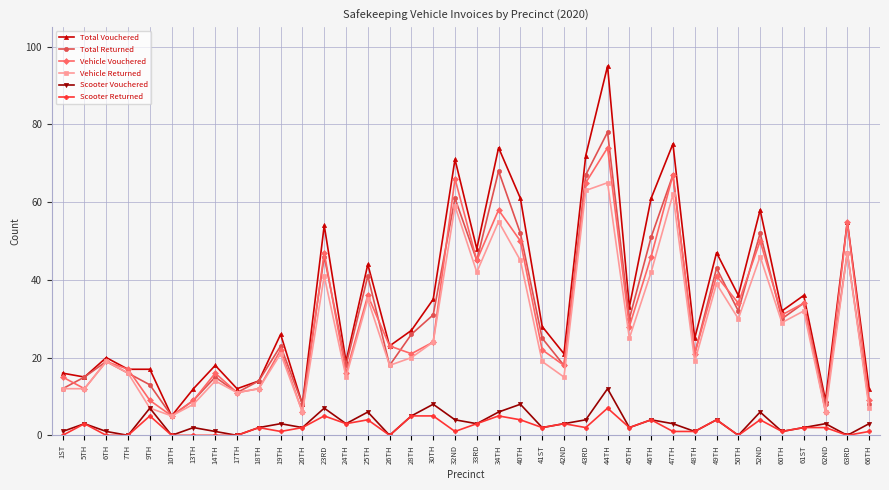

What is the difference between the Scooter Returned values at 41ST and 14TH?

2